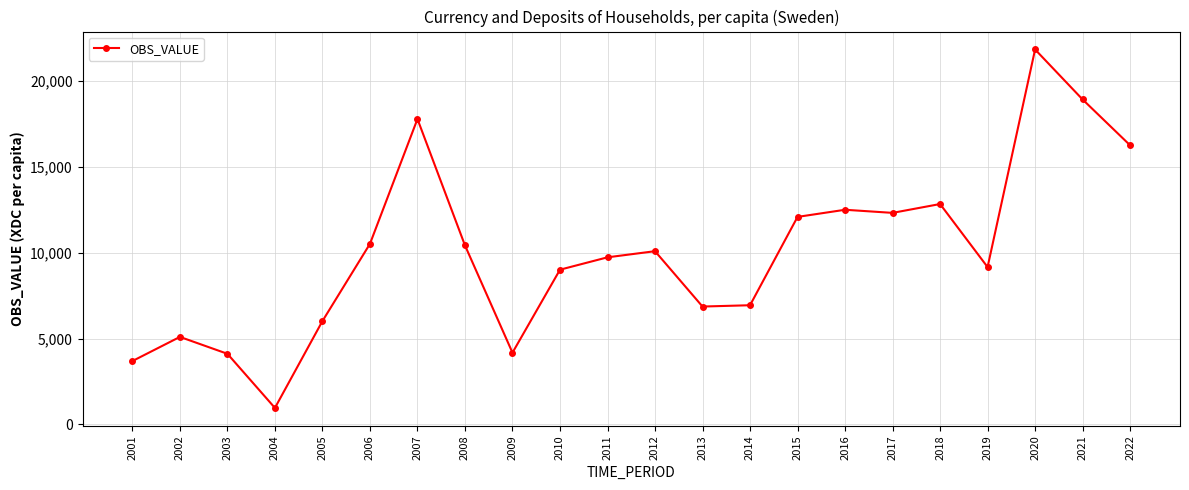

What is the change in value from 2008 to 2014?

-3487.8